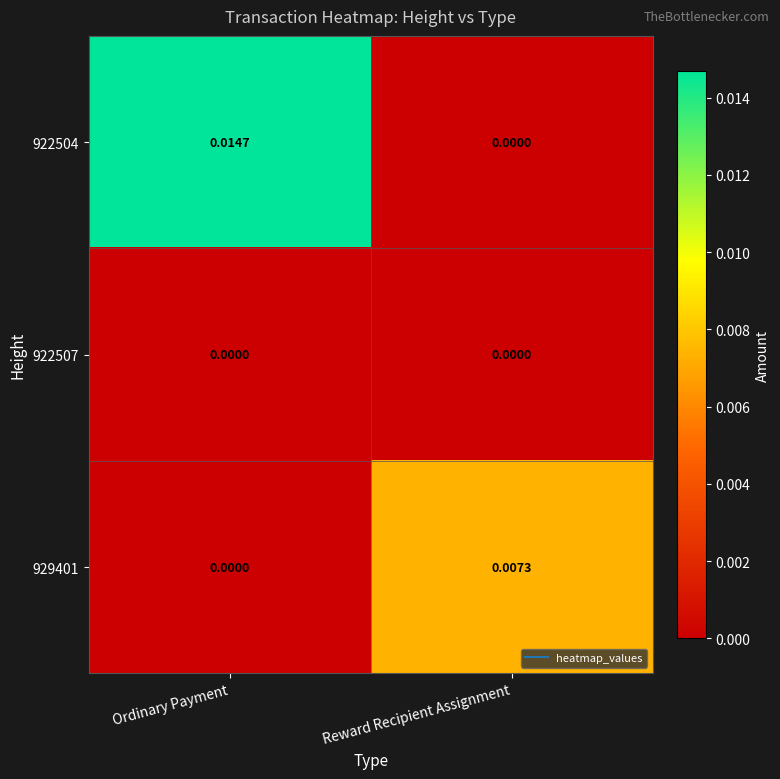

Which label corresponds to the largest value in the chart?

Ordinary Payment